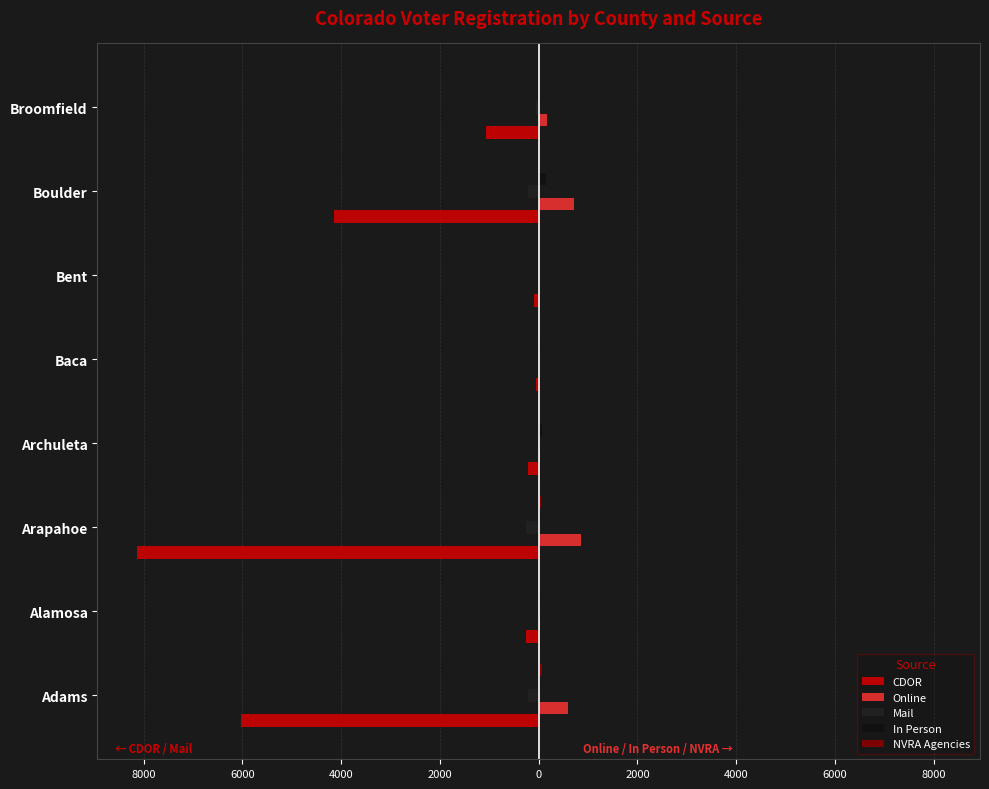

Reading left to right, list all the values displayed in this chart.

CDOR: -6035	-262	-8123	-211	-56	-85	-4154	-1073
Online: 600	21	859	31	2	5	709	169
Mail: -206	-10	-255	-23	-3	-4	-206	-52
In Person: 33	25	25	73	19	7	156	9
NVRA Agencies: 70	6	54	1	0	3	34	7